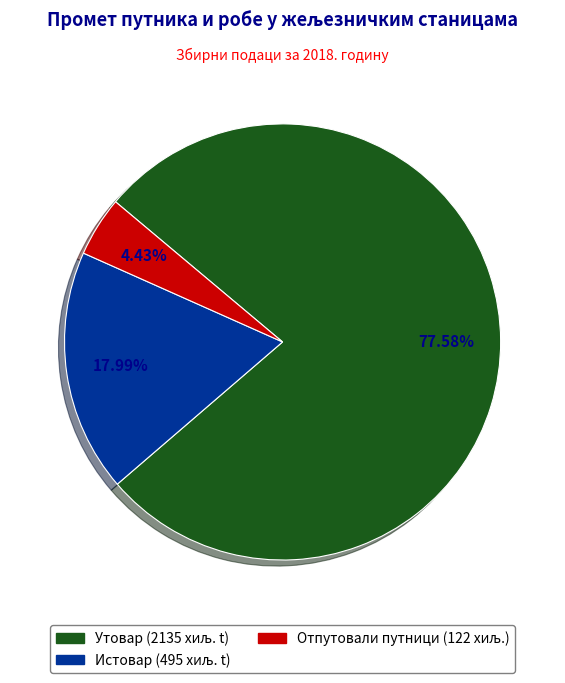

Count the number of slices in the pie.

3